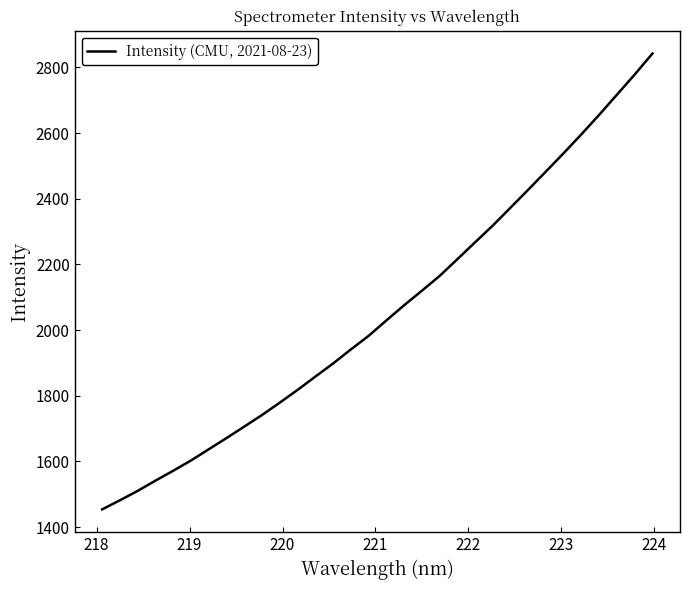

What is the minimum value shown in the chart?

1453.8